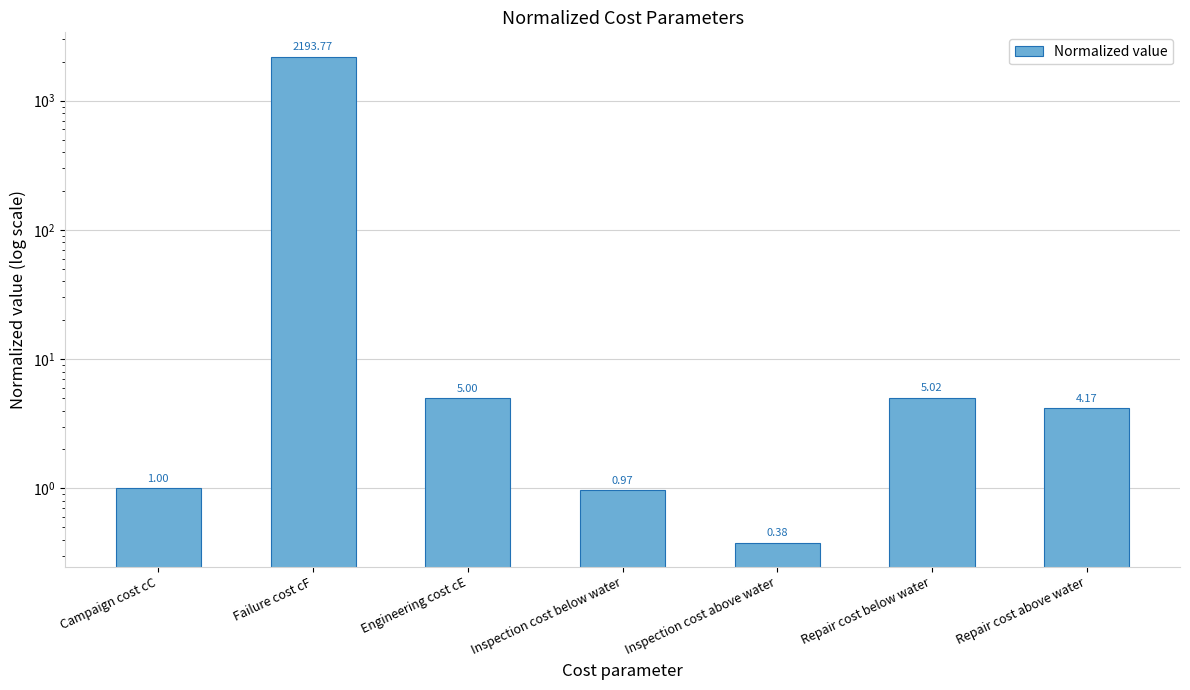

What is the difference between the maximum and second lowest values?

2192.8